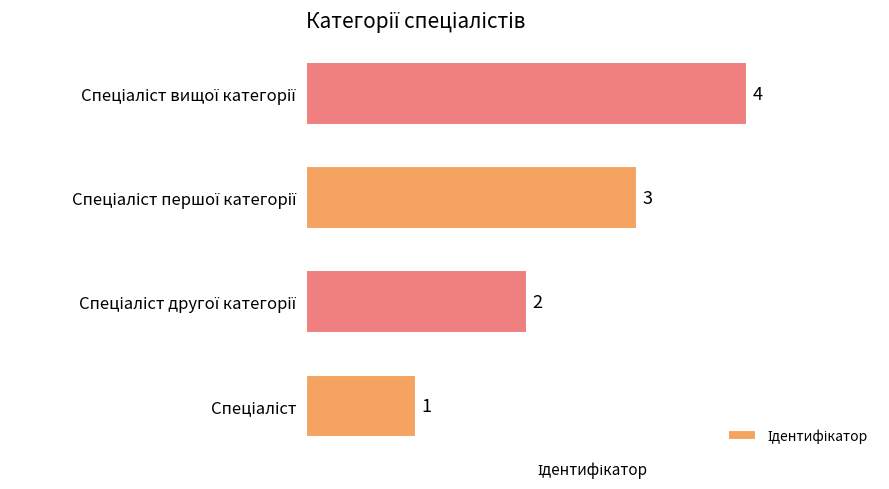

Count the values in the range 2 to 4.

3